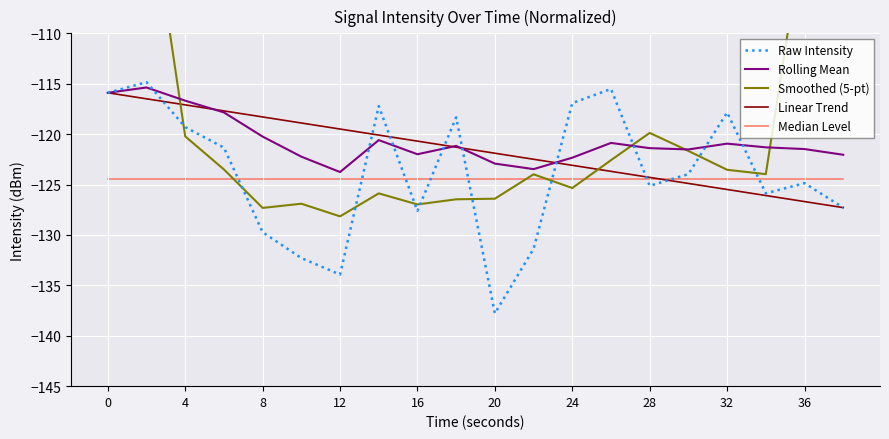

Is it true that Linear Trend equals -70.3 at 8?

False